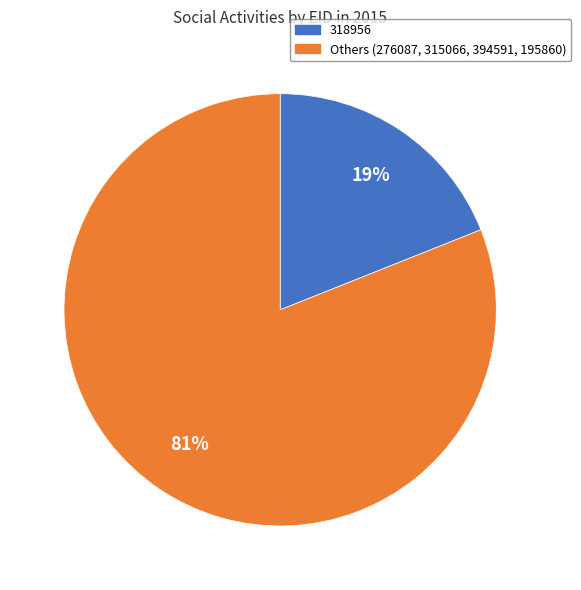

Is there any slice that represents more than half of the pie?

Yes